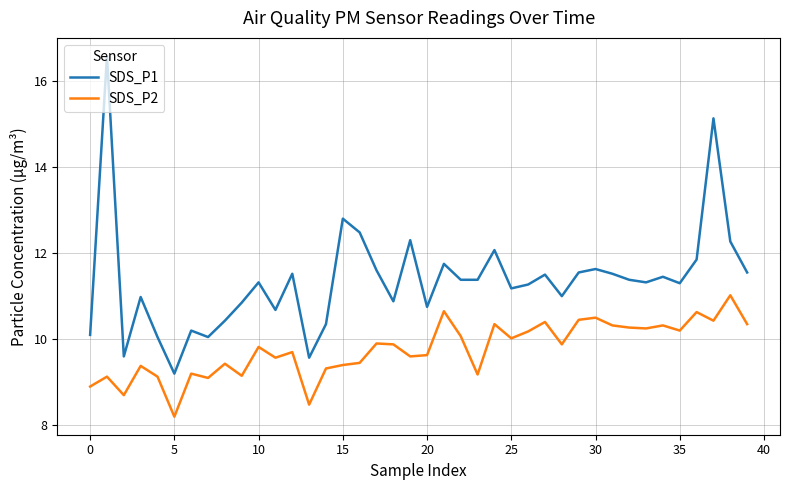

Which series has the largest total across all categories?

SDS_P1